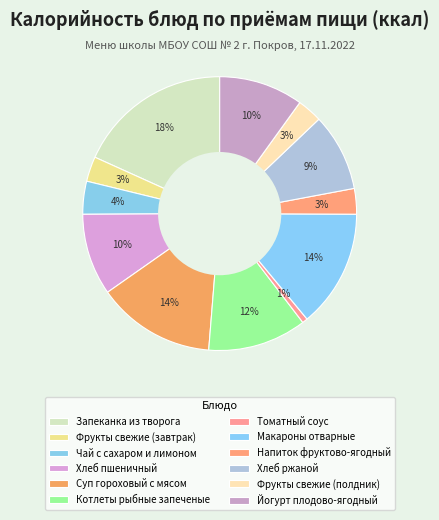

Rank the categories by value from lowest to highest.

Томатный соус, Фрукты свежие (завтрак), Фрукты свежие (полдник), Напиток фруктово-ягодный, Чай с сахаром и лимоном, Хлеб ржаной, Хлеб пшеничный, Йогурт плодово-ягодный, Котлеты рыбные запеченые, Макароны отварные, Суп гороховый с мясом, Запеканка из творога